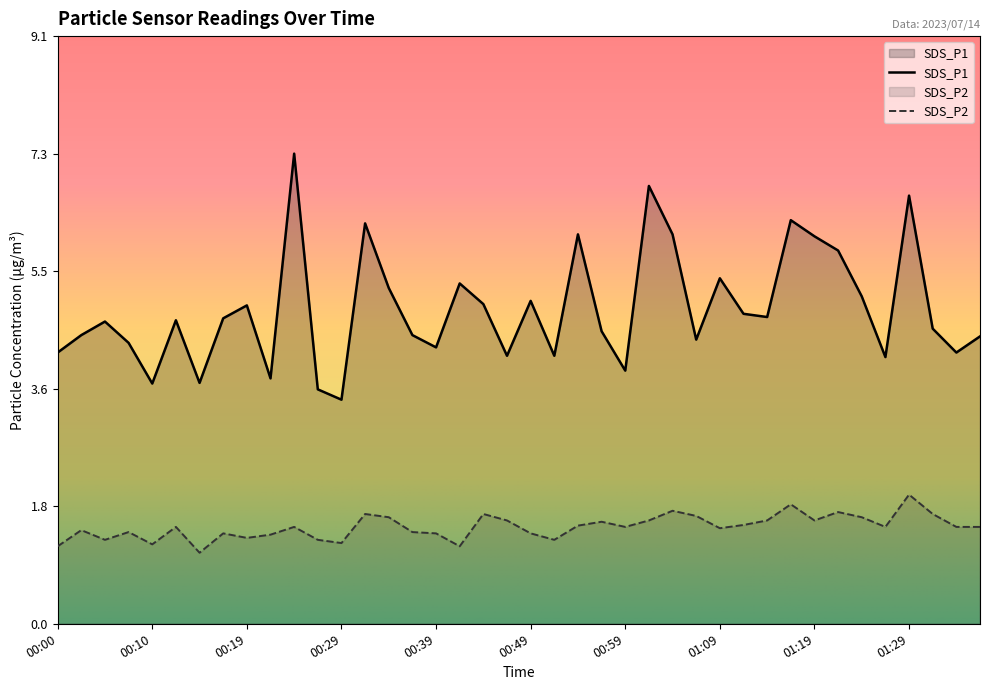

What is the difference between the SDS_P1 values at 01:04 and 01:11?

1.2